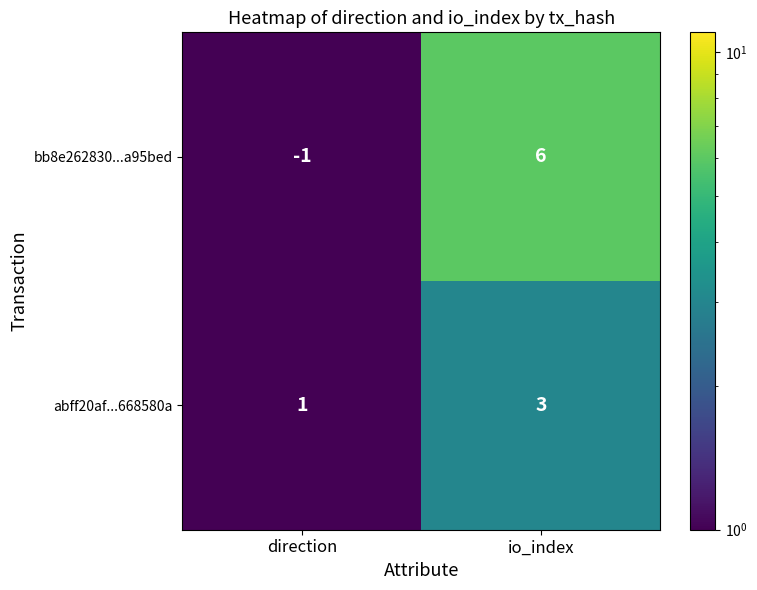

At which label is abff20af...668580a closest to 2?

direction